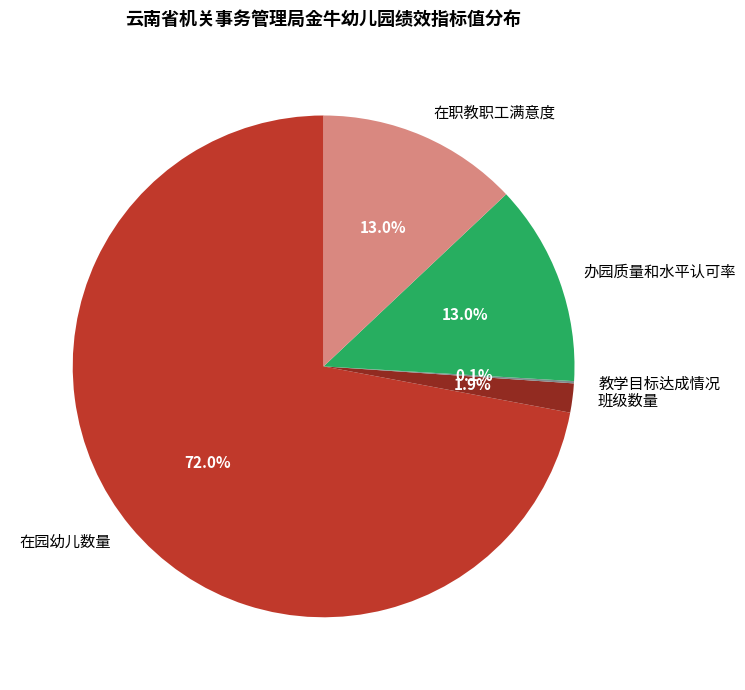

What is the largest slice in the pie chart?

在园幼儿数量